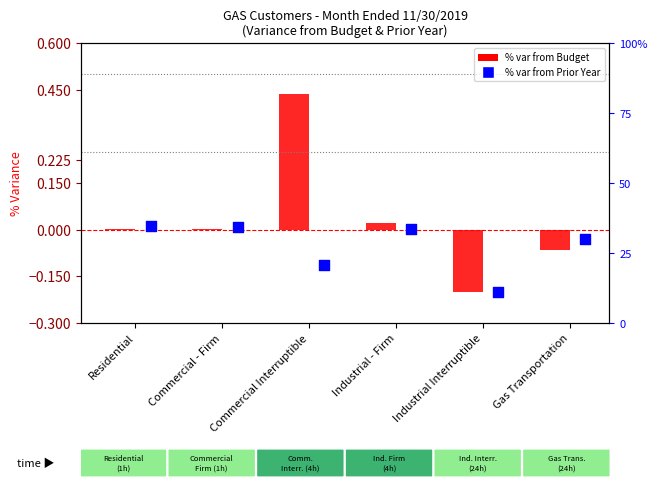

Is the value of % var from Budget at Residential greater than the value of % var from Prior Year at Residential?

No